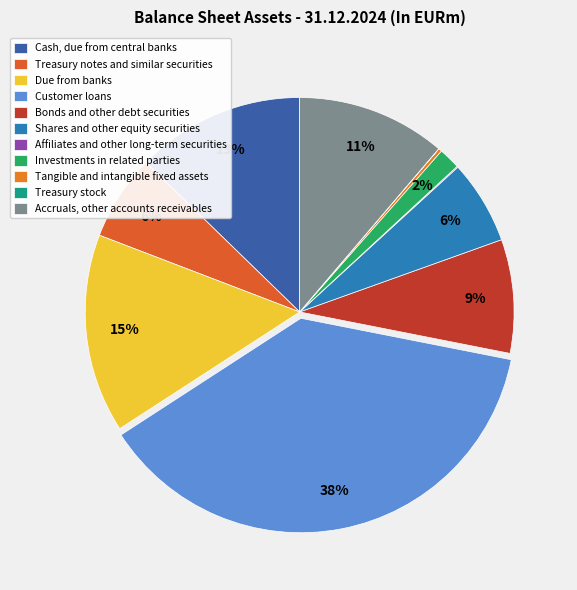

To the nearest percent, what is the difference between the largest and smallest slice percentages?

38%